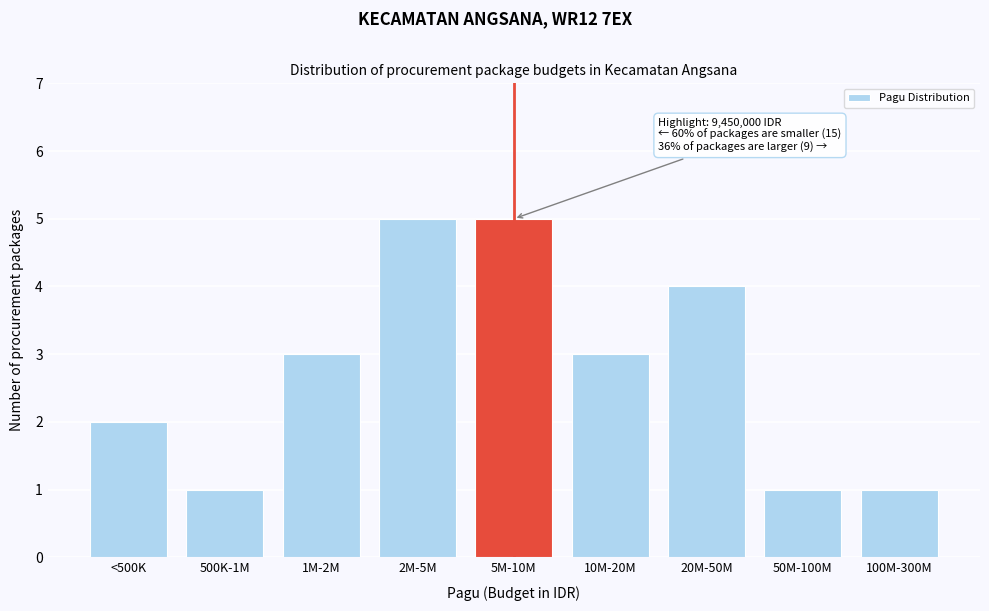

Reading right to left, what are all the values shown in this chart?

1	1	4	3	5	5	3	1	2